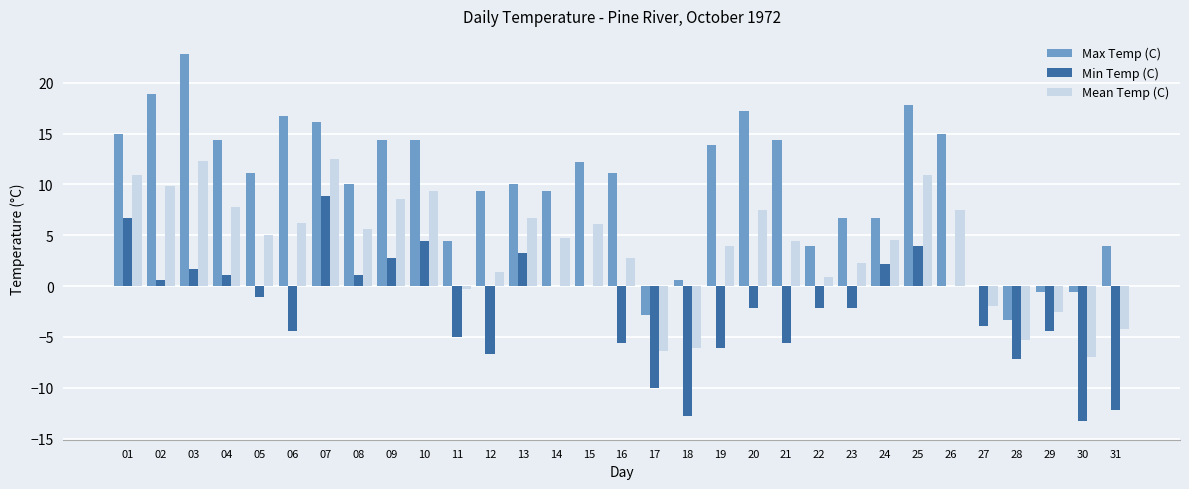

Which series has the largest total across all categories?

Max Temp (C)